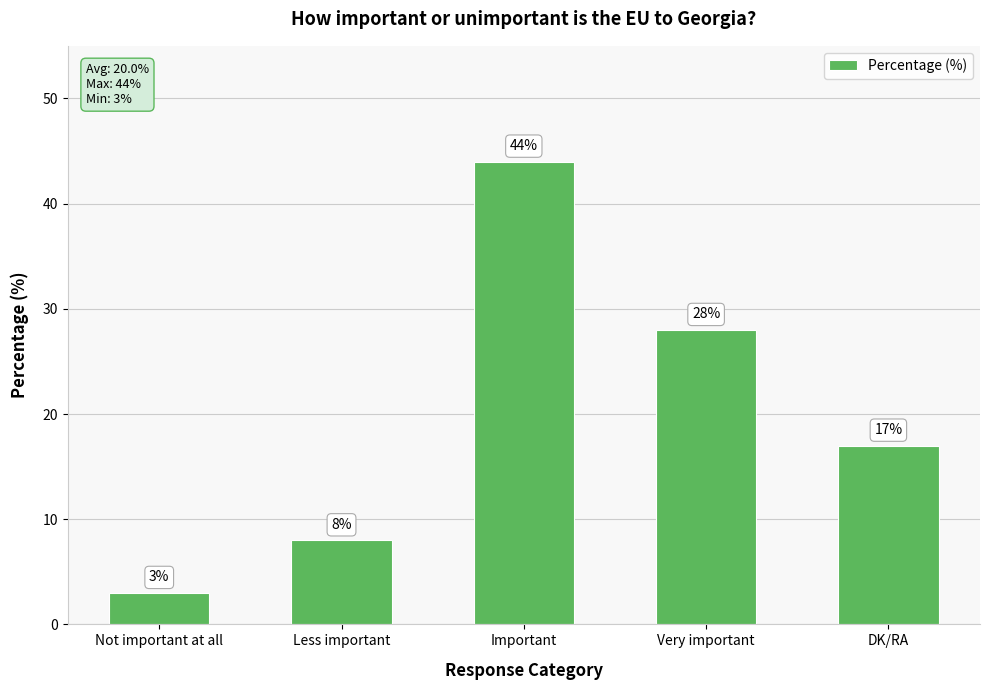

Reading right to left, what are all the values shown in this chart?

DK/RA=17	Very important=28	Important=44	Less important=8	Not important at all=3